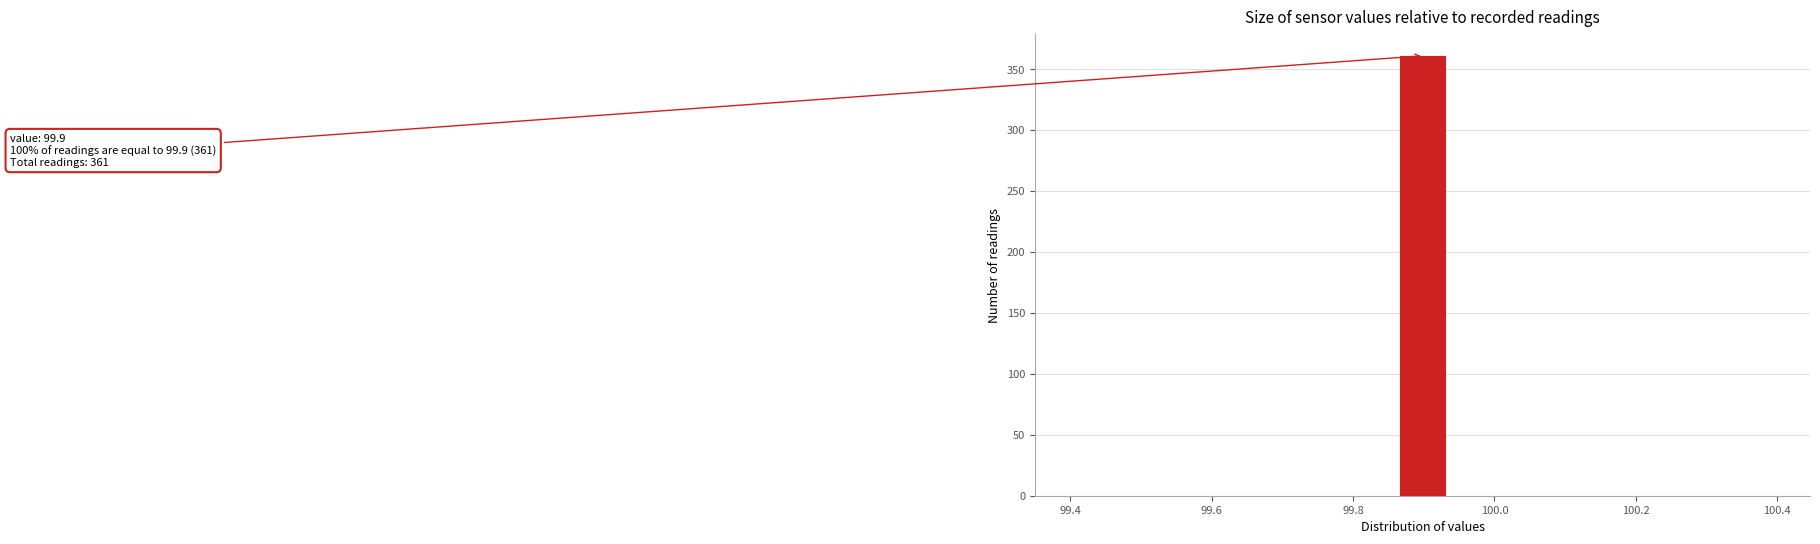

Around what value on the x-axis is the tallest bar? Give the approximate position of its centre, as read against the axis.

99.90